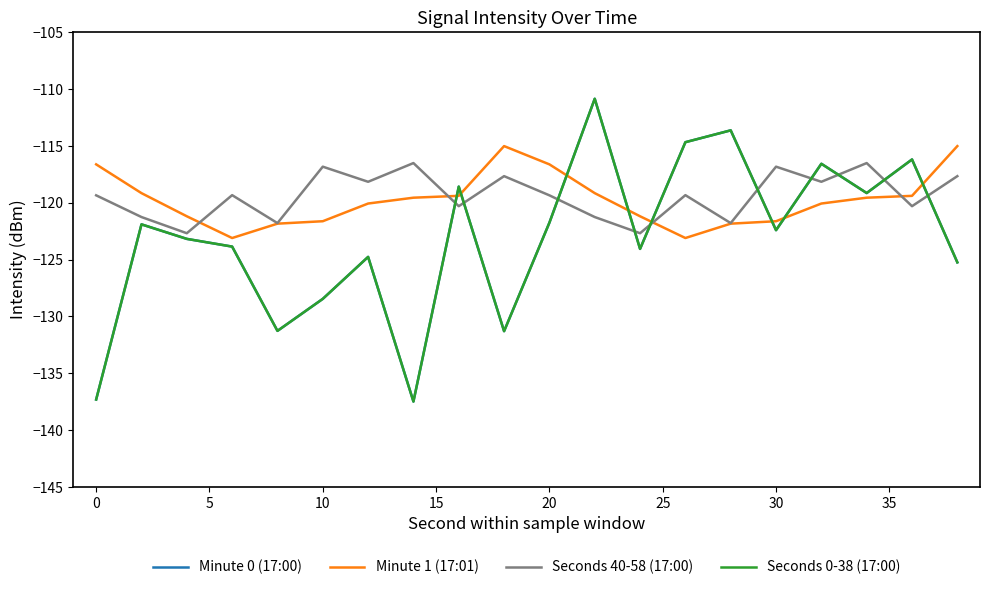

Is this an area chart (filled region under the line)?

No